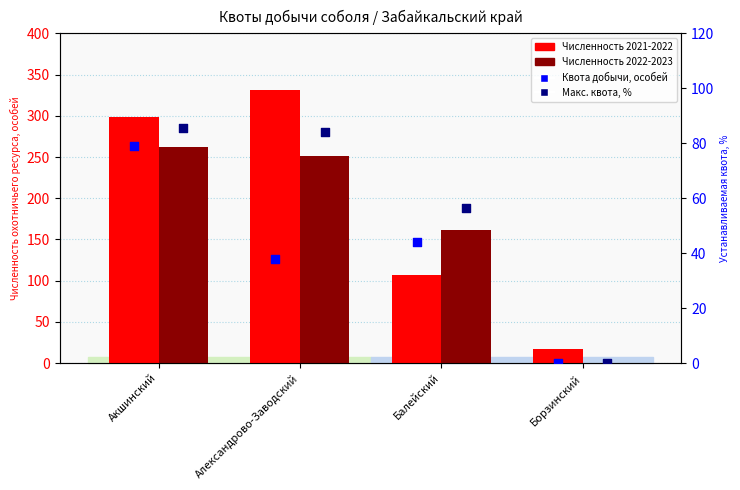

At which category is the sum across all series the highest?

Акшинский